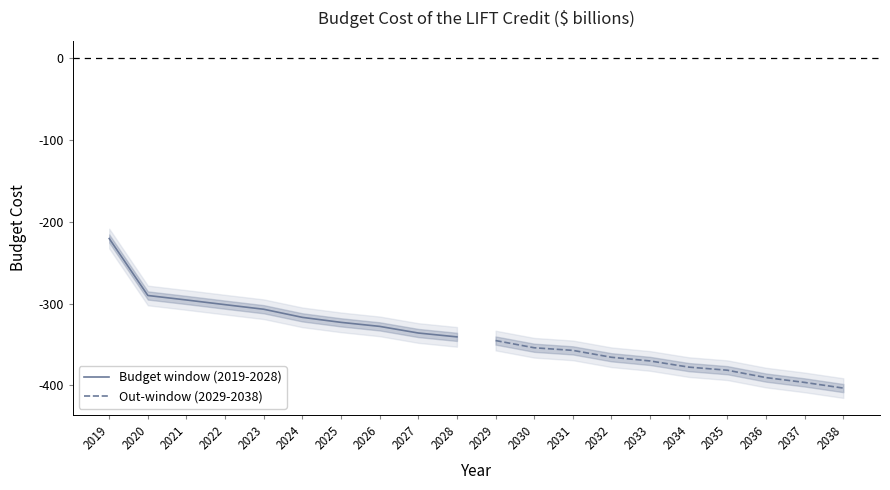

True or false: Budget window (2019-2028) has more than 2 interior local peaks.

False